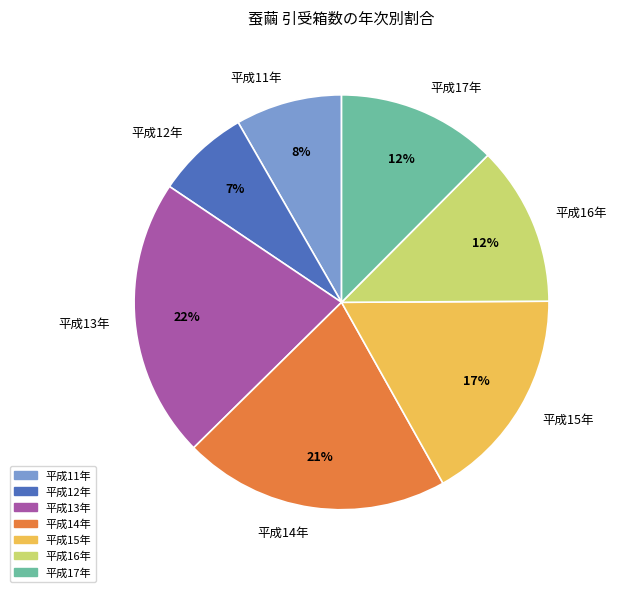

To the nearest percent, what portion does 平成13年 represent?

22%